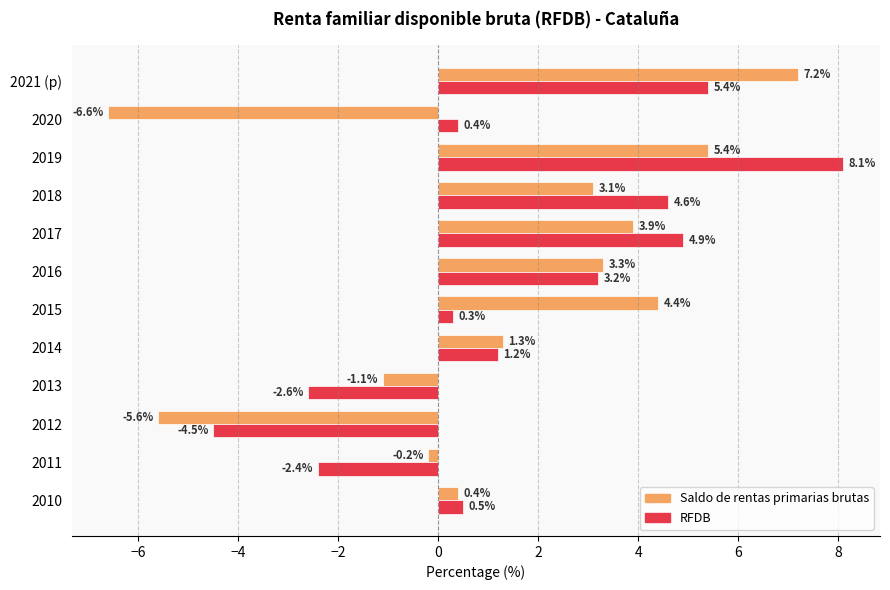

What is the approximate value of Saldo de rentas primarias brutas at 2014?

1.3